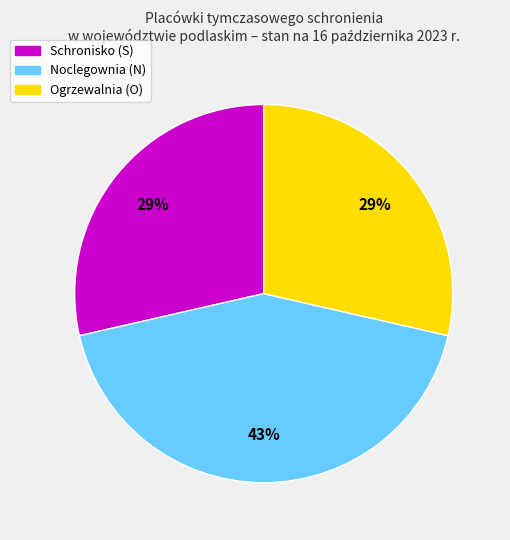

To the nearest percent, what percentage of the pie is Noclegownia (N)?

43%